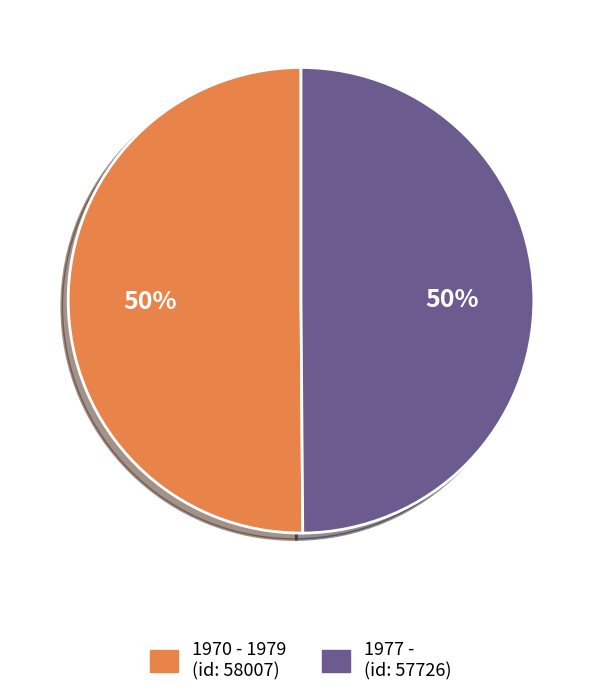

True or false: 1970 - 1979 accounts for 50% of the total.

True